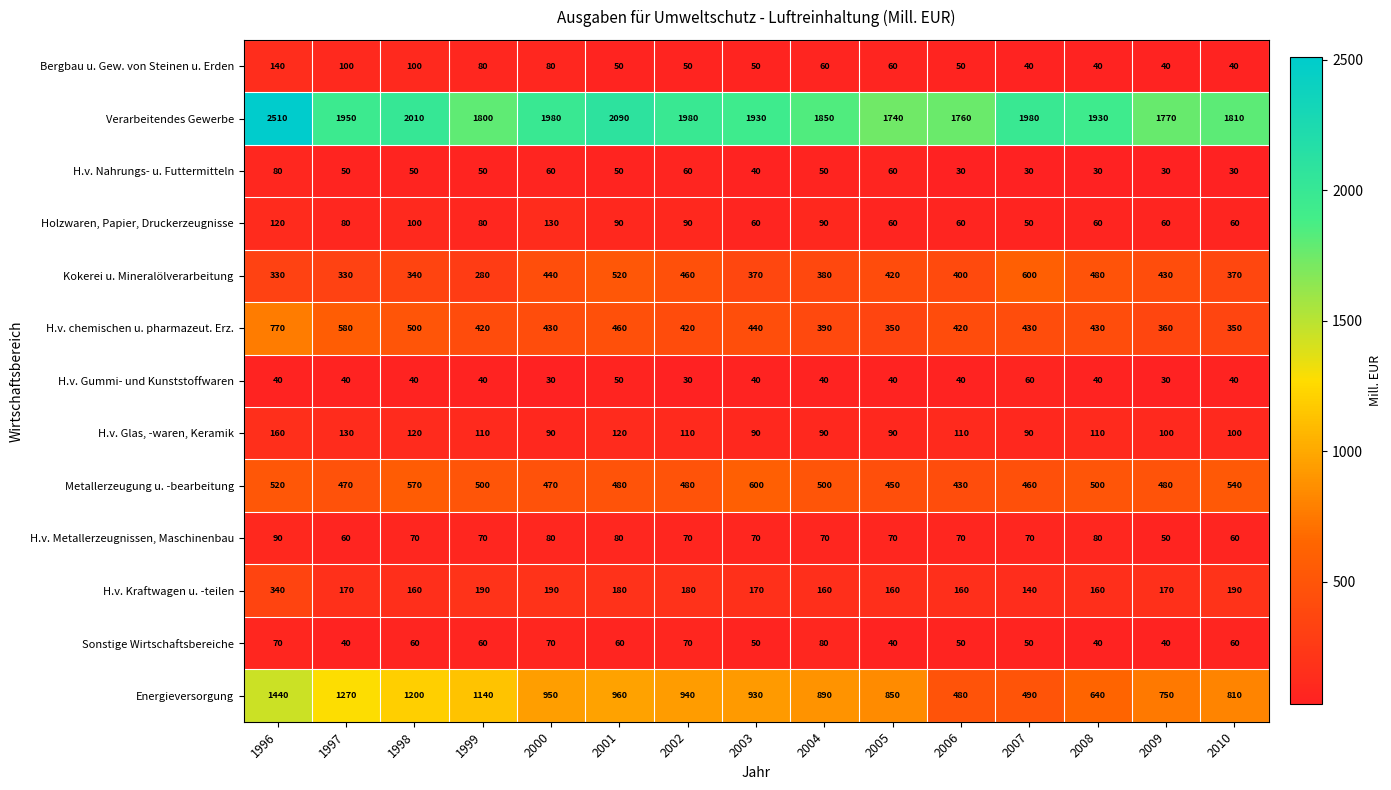

At which label does Holzwaren, Papier, Druckerzeugnisse first exceed 80?

1996